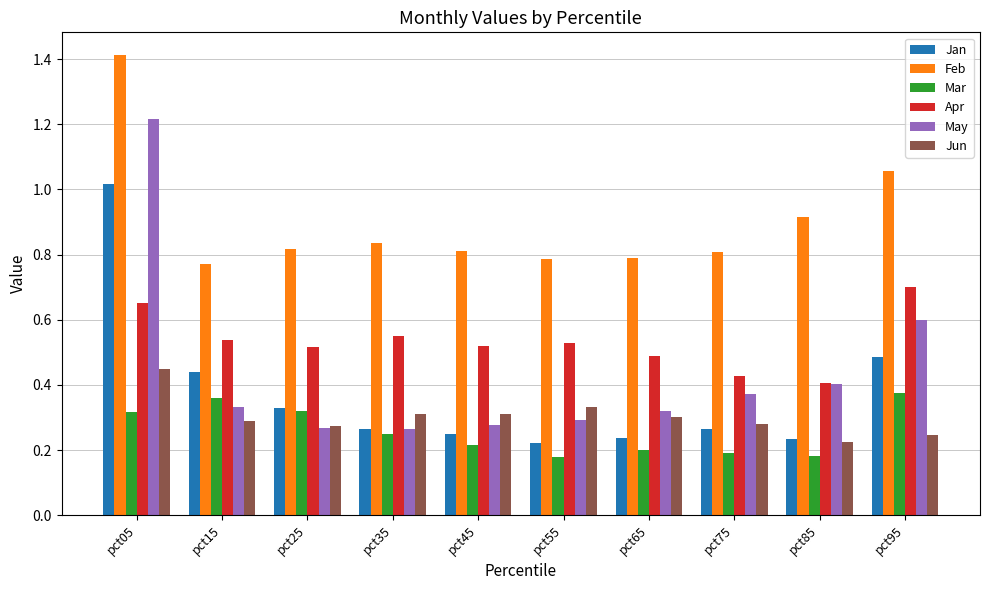

What is the total value across all series at pct85?

2.4